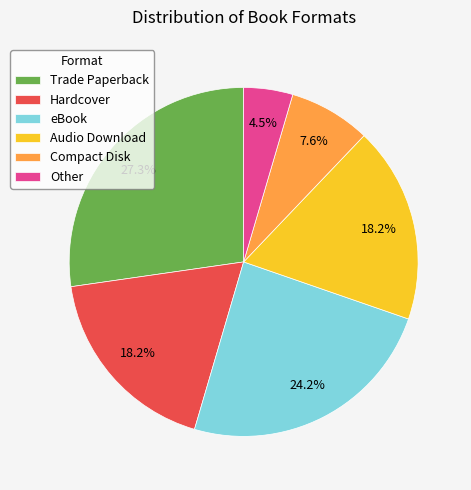

What percentage is NOT represented by Hardcover?

81.8%